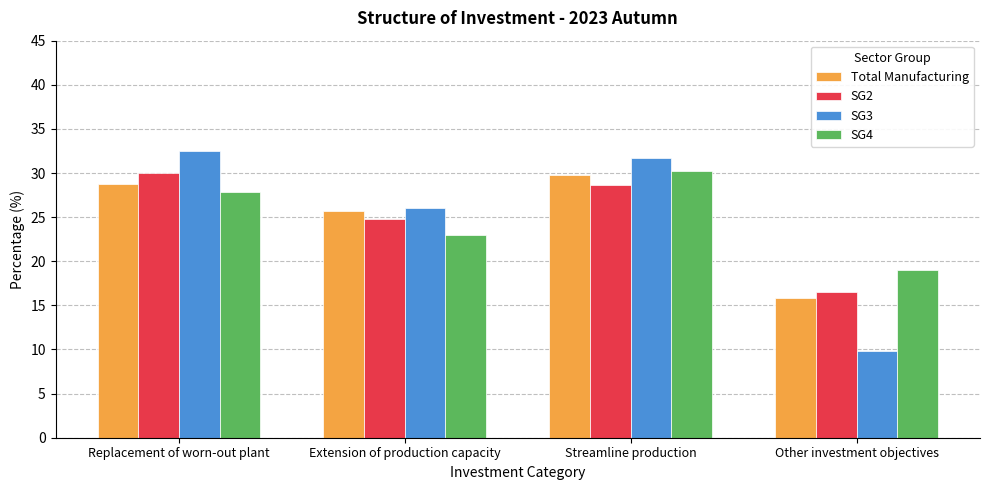

What is the total value across all series at Streamline production?

120.3